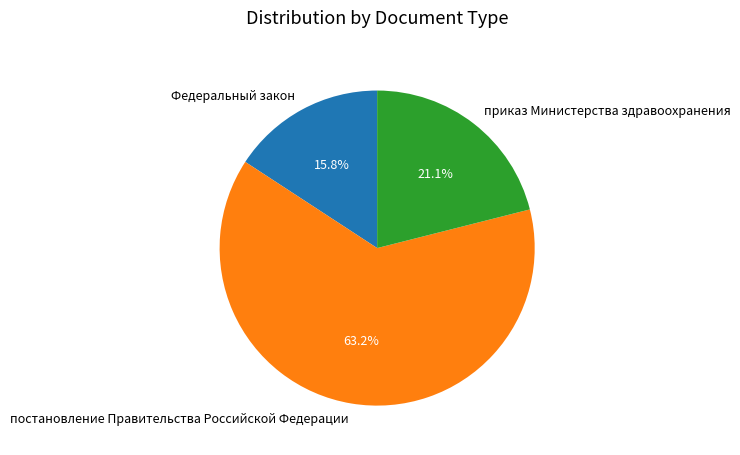

Which category has the smallest portion of the pie?

Федеральный закон